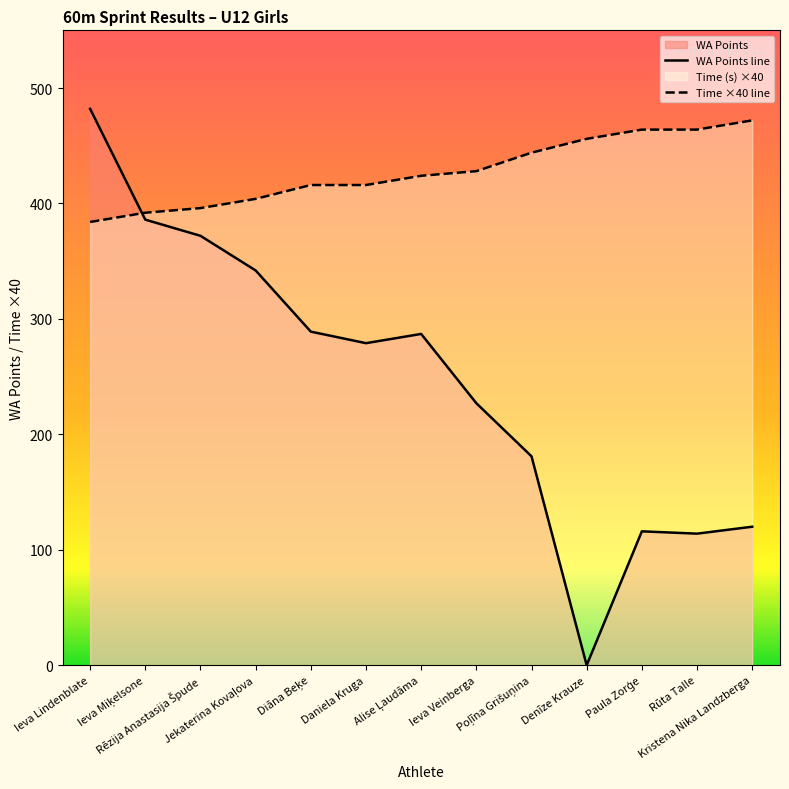

Reading left to right, extract all data points from this chart.

Time (s): Ieva Lindenblate=384	Ieva Miķelsone=392	Rēzija Anastasija Špude=396	Jekaterina Kovaļova=404	Diāna Beķe=416	Daniela Kruga=416	Alise Ļaudāma=424	Ieva Veinberga=428	Poļīna Grišuņina=444	Denīze Krauze=456	Paula Zorģe=464	Rūta Talle=464	Kristena Nika Landzberga=472
WA Points: Ieva Lindenblate=482	Ieva Miķelsone=386	Rēzija Anastasija Špude=372	Jekaterina Kovaļova=342	Diāna Beķe=289	Daniela Kruga=279	Alise Ļaudāma=287	Ieva Veinberga=227	Poļīna Grišuņina=181	Denīze Krauze=0	Paula Zorģe=116	Rūta Talle=114	Kristena Nika Landzberga=120